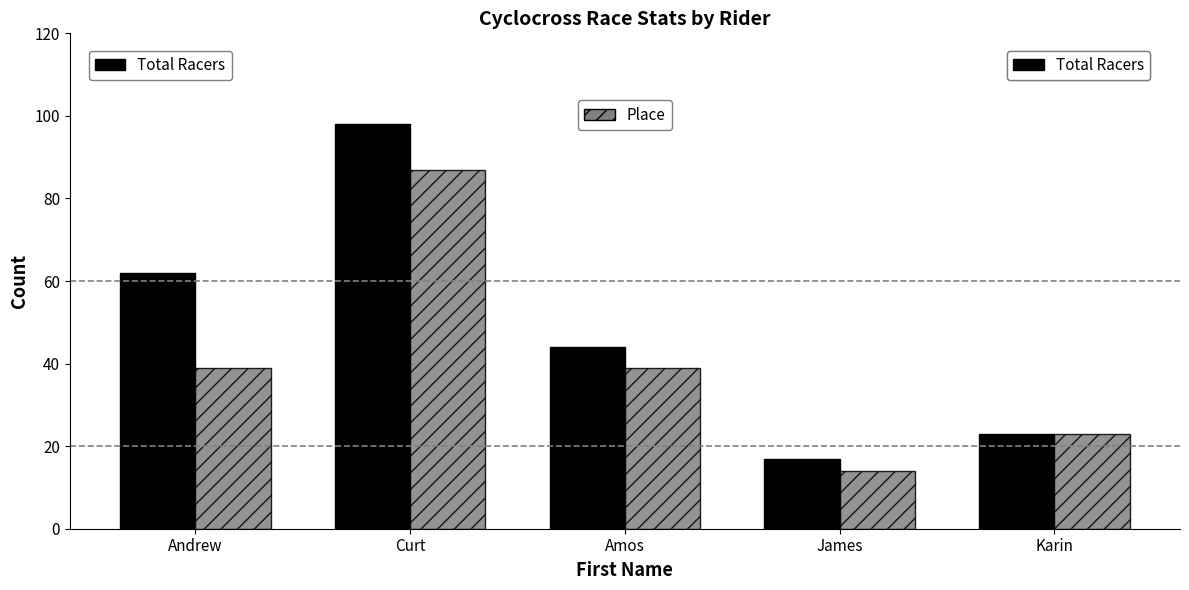

What is the total value across all series at Andrew?

101